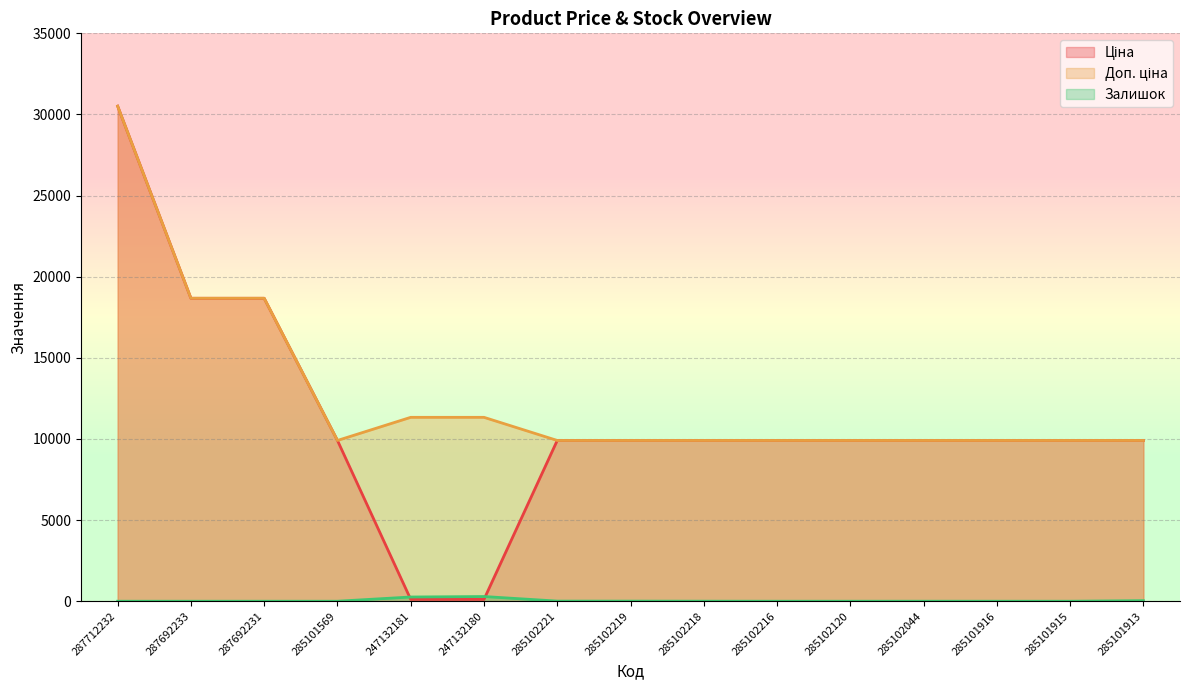

The Доп. ціна series shows 9908.5 at 285101915. True or false?

True